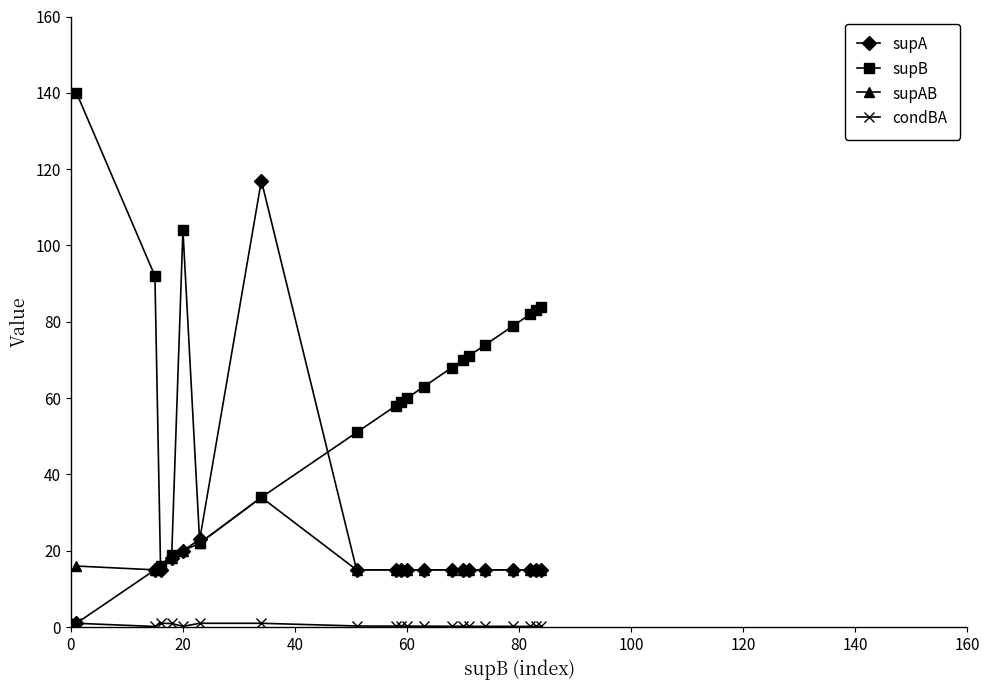

What is the value of the supB point at the 6th from the left?

22.0